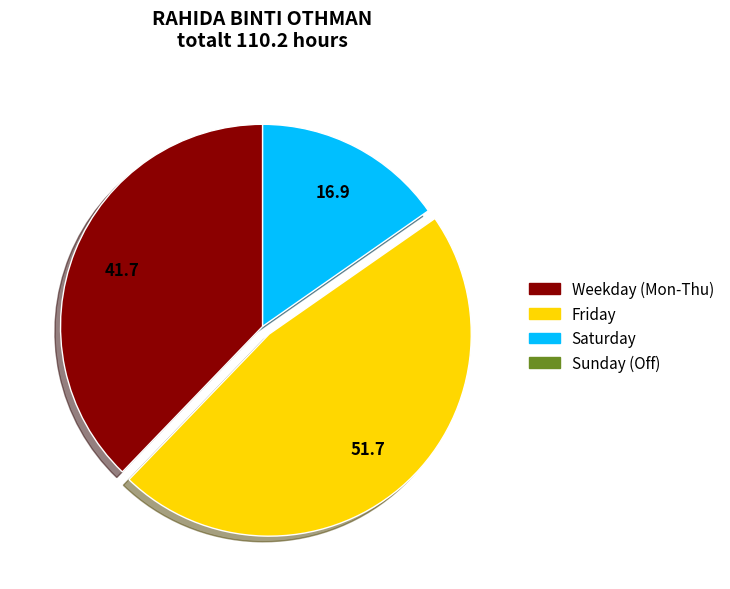

Is there a majority slice in this chart?

No